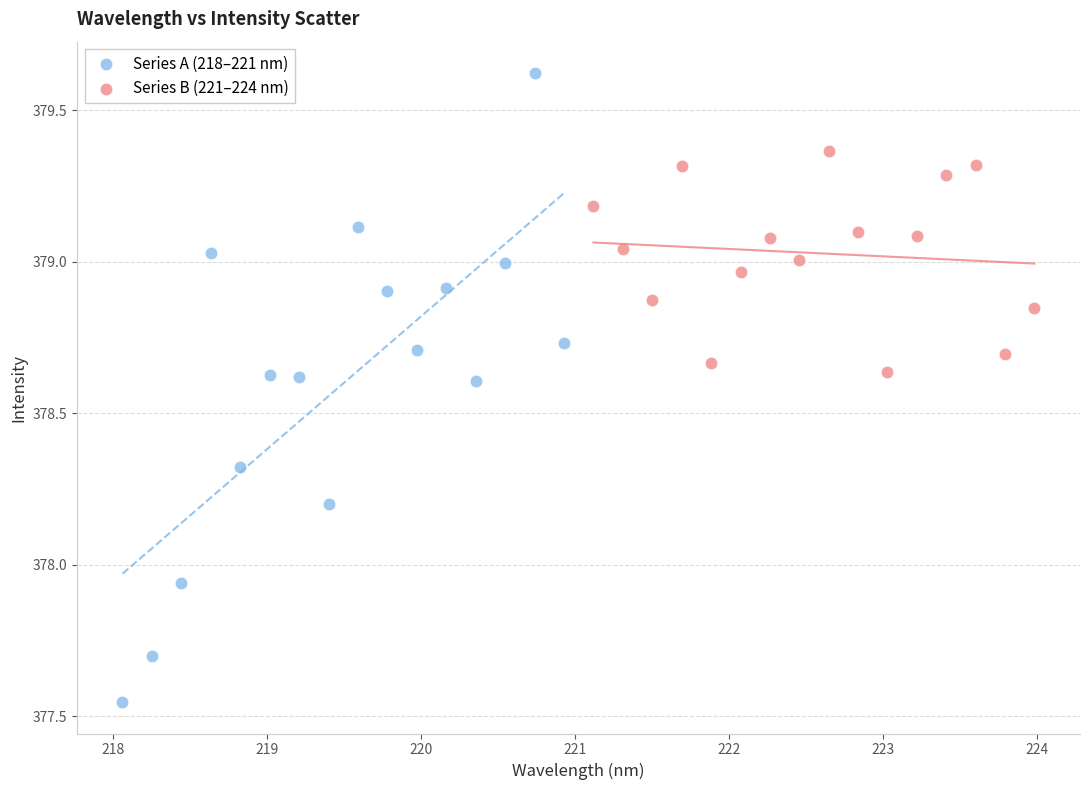

Which series has the widest spread of Y values?

Series A (218–221 nm)